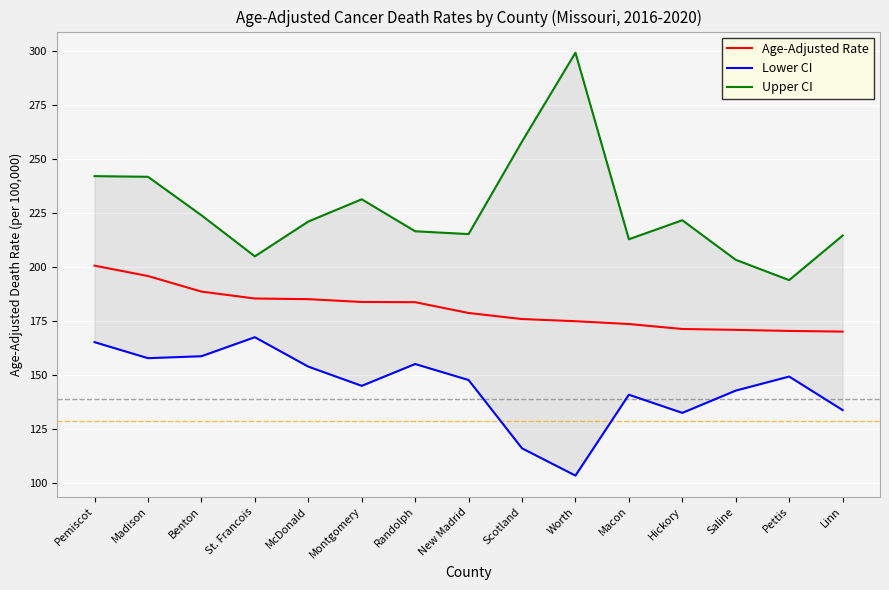

What is the difference between the maximum and minimum values in the Lower CI series?

64.0